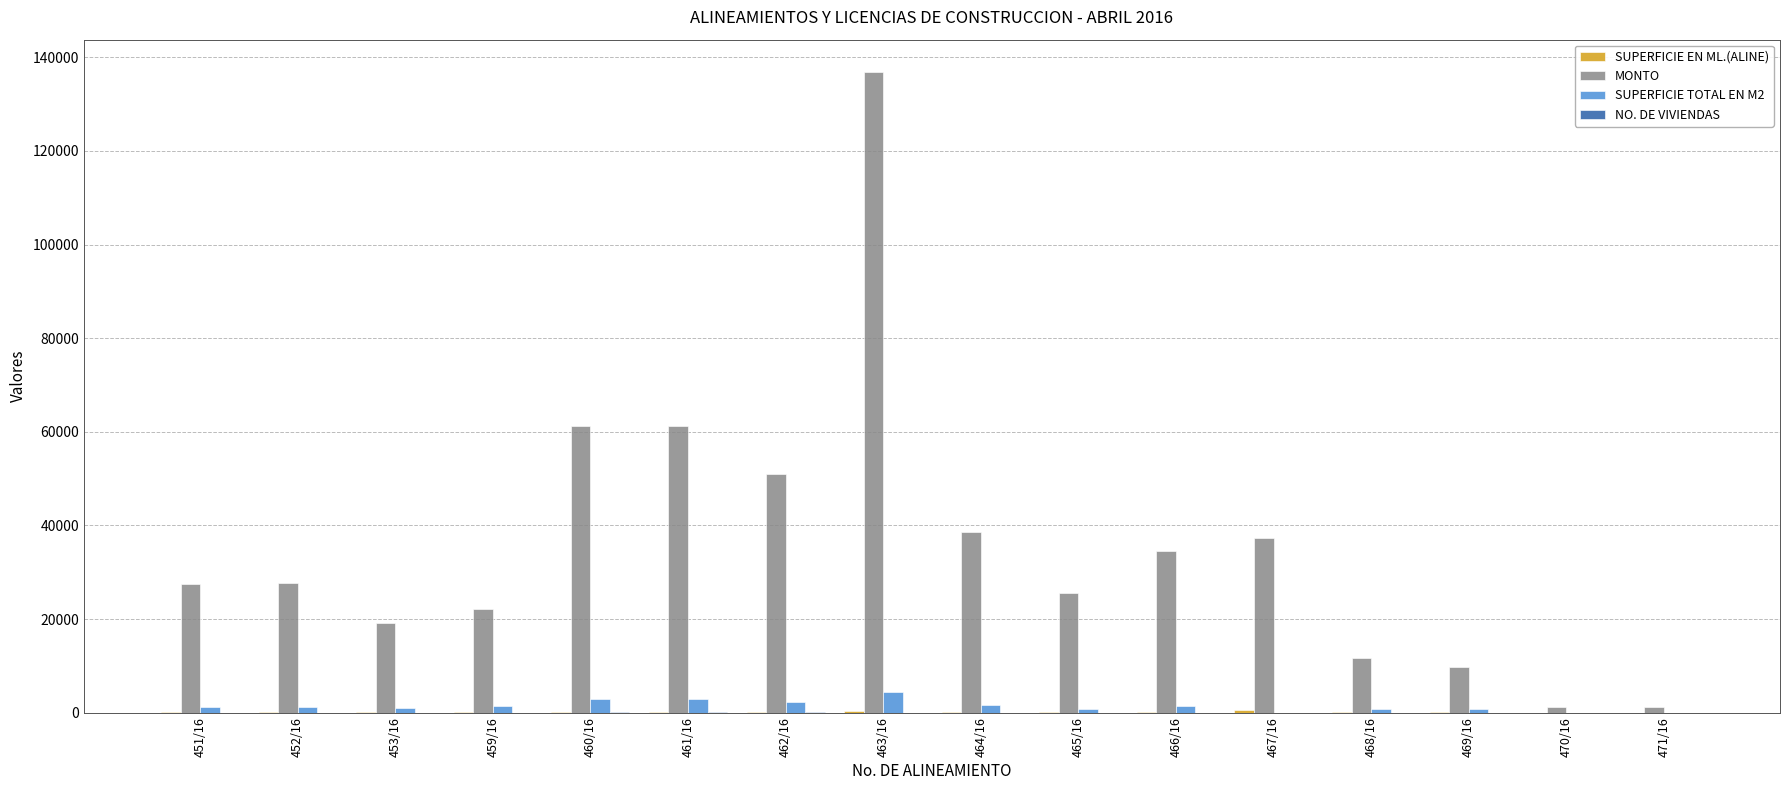

What is the spread (max minus min) of values at 471/16?

1291.0